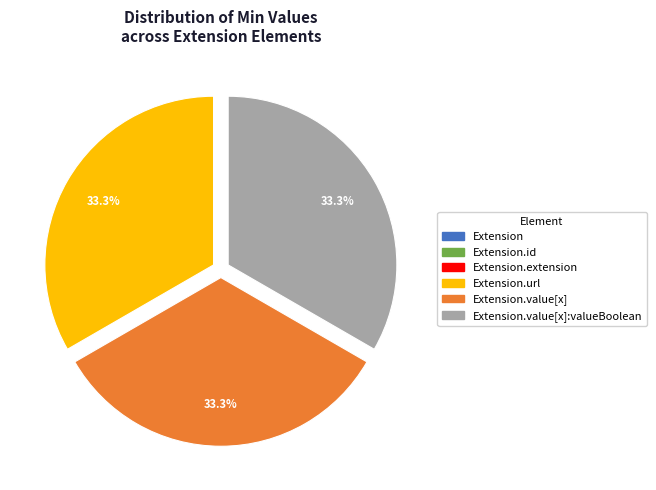

Is there a majority slice in this chart?

No